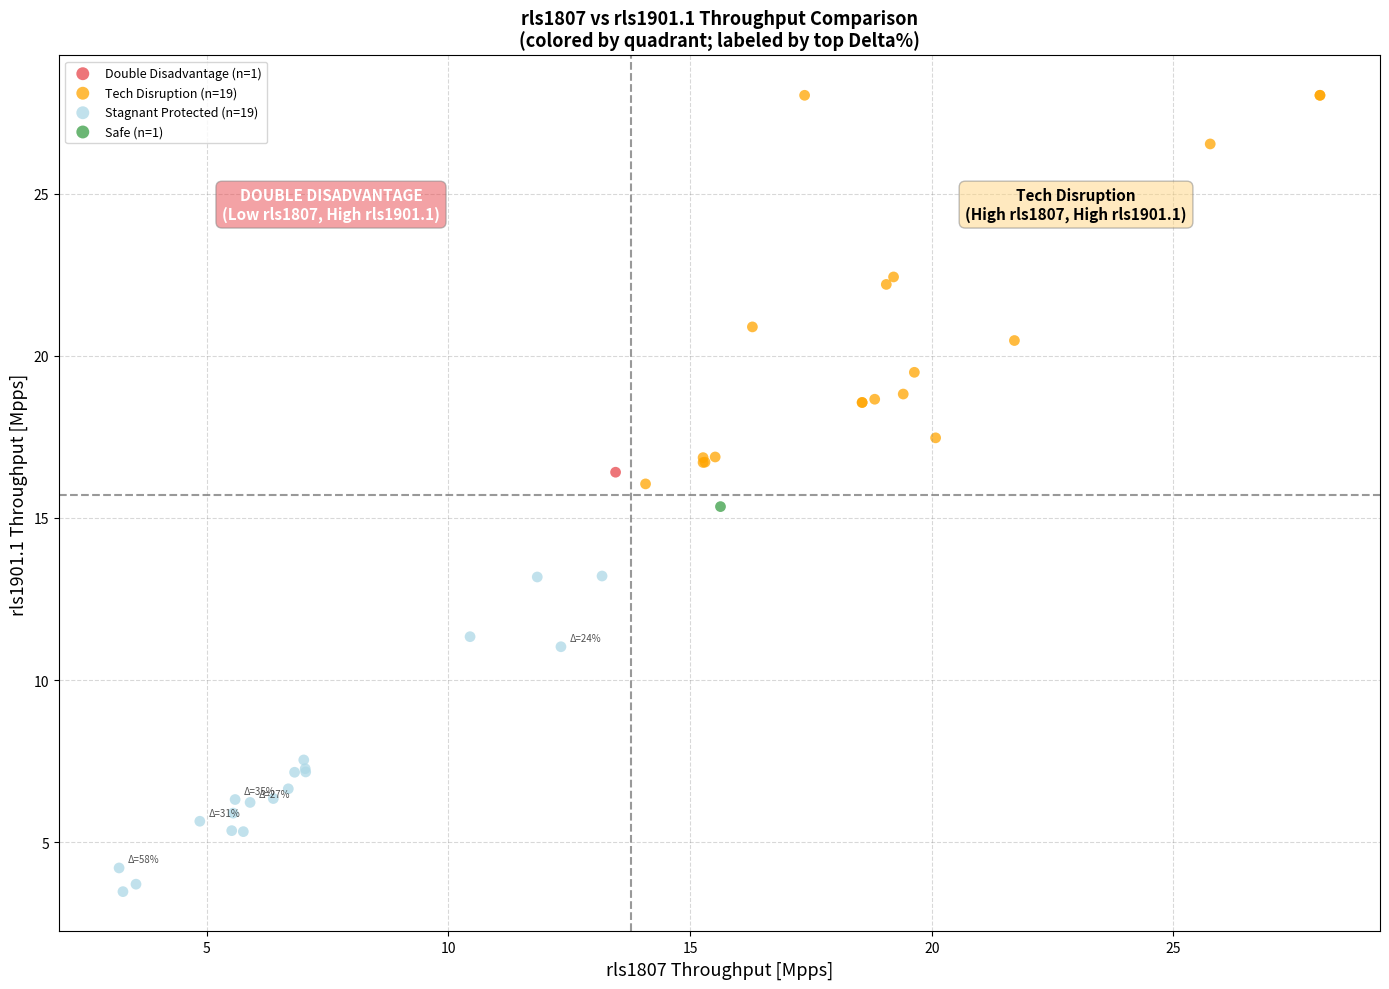

What are all the series names shown in the legend?

Double Disadvantage (n=1), Tech Disruption (n=19), Stagnant Protected (n=19), Safe (n=1)